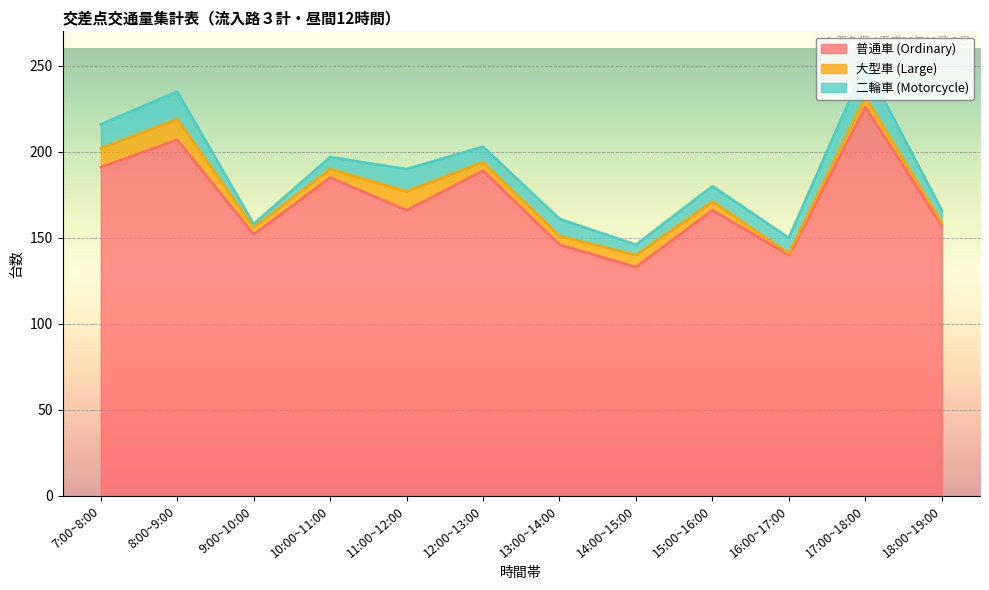

Does the chart display data point markers on the line(s)?

No